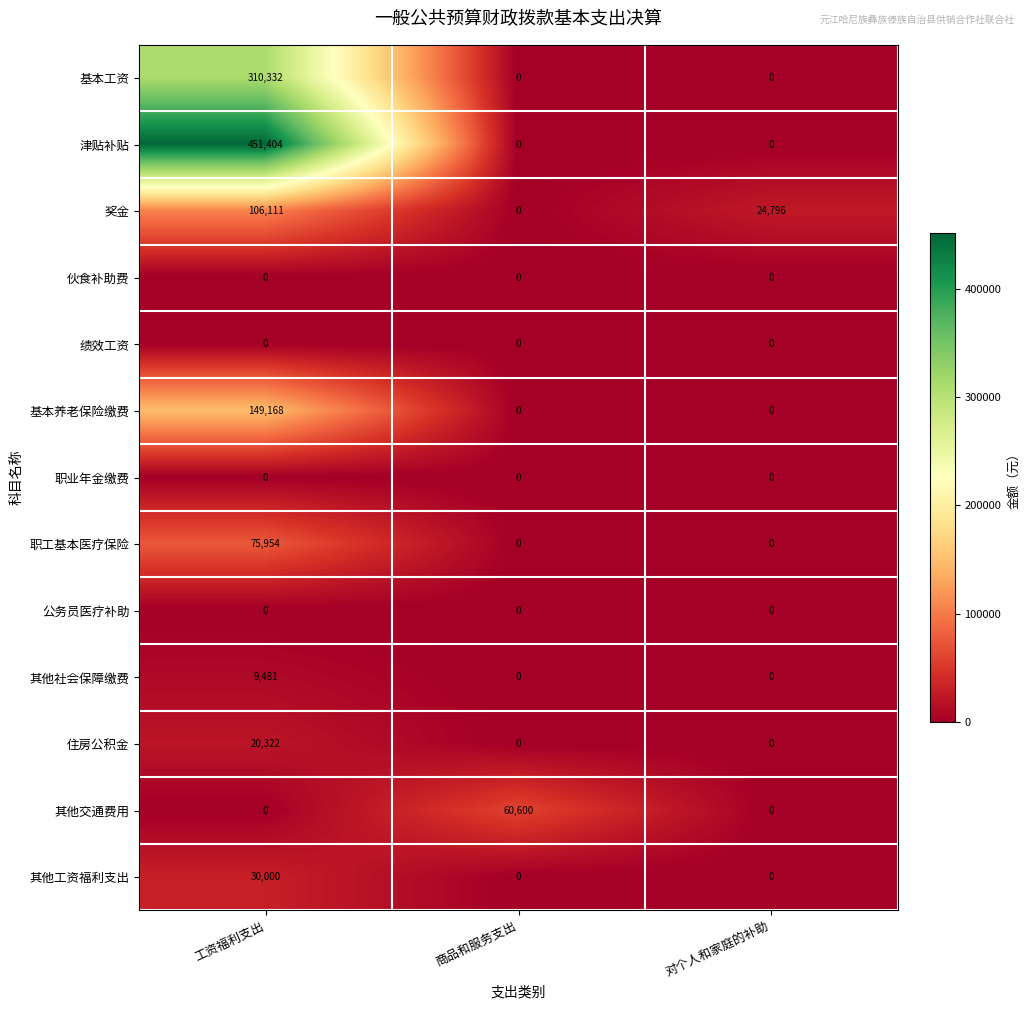

What is the spread (max minus min) of values at 工资福利支出?

451404